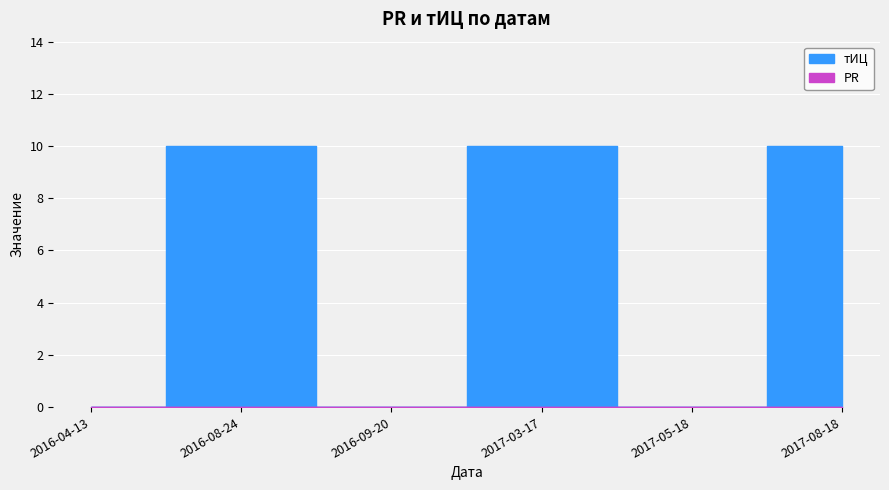

True or false: тИЦ and PR intersect in this chart.

False